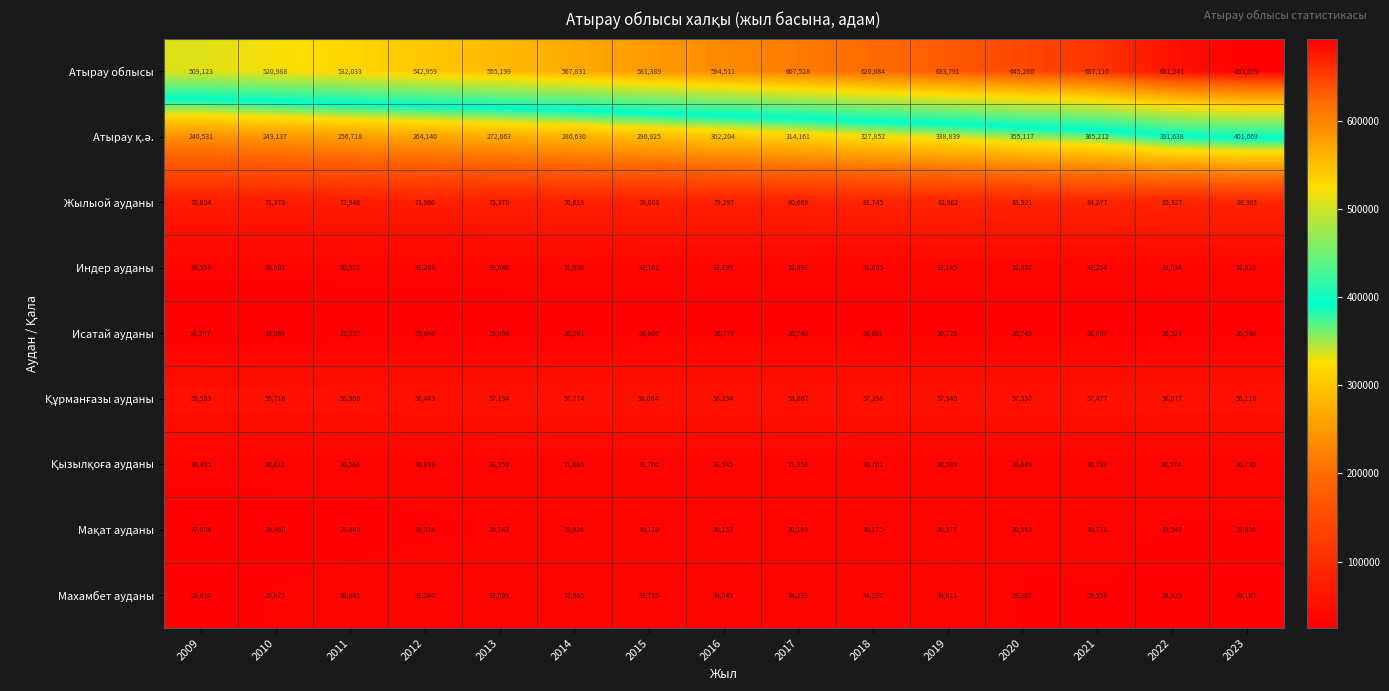

Which series has the largest range (max minus min)?

Атырау облысы